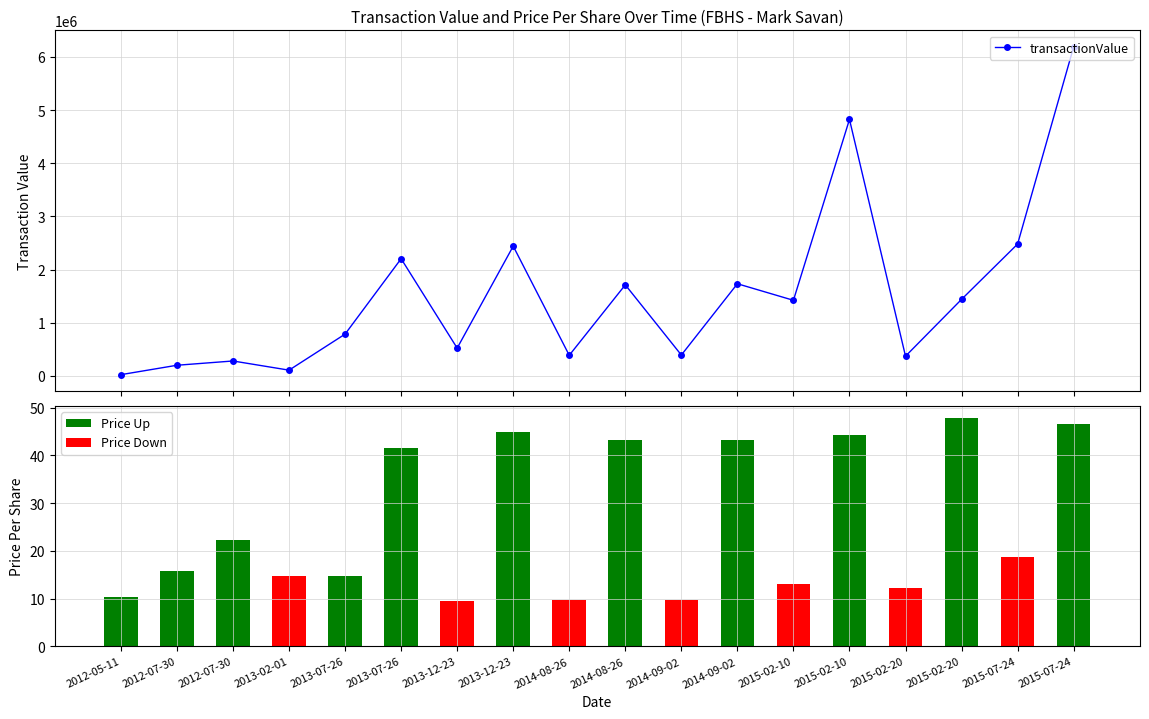

What is the minimum value shown in the chart?

9.6